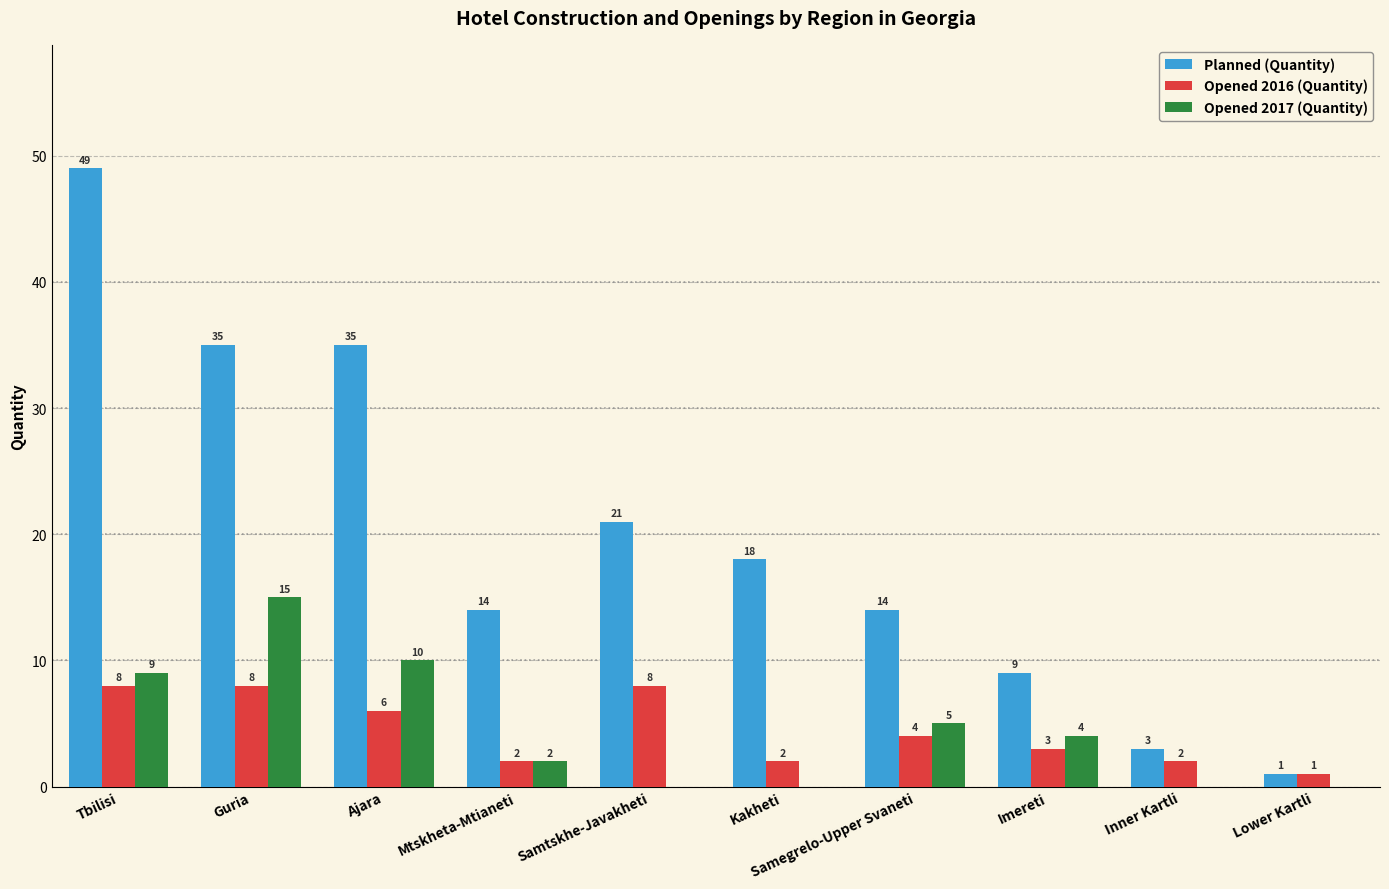

How many distinct data groups are displayed?

3